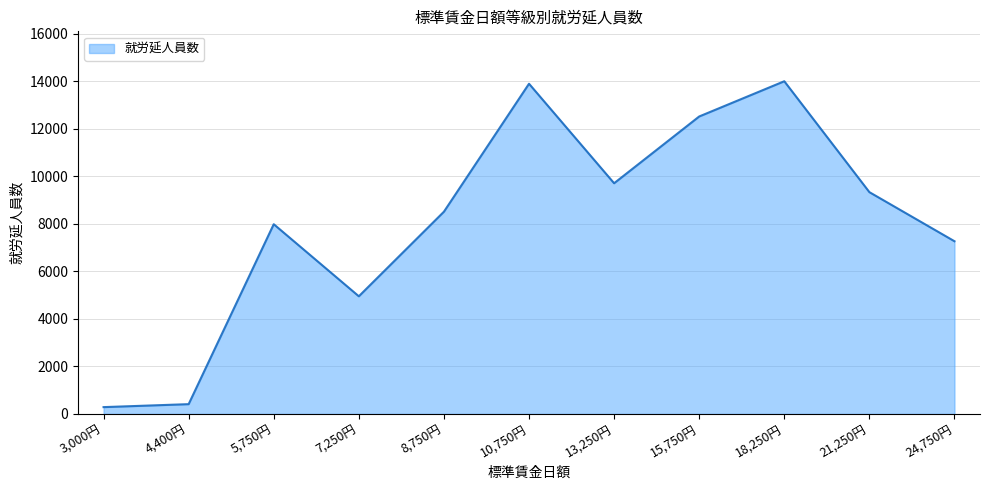

What is the difference between the maximum and minimum values?

13716